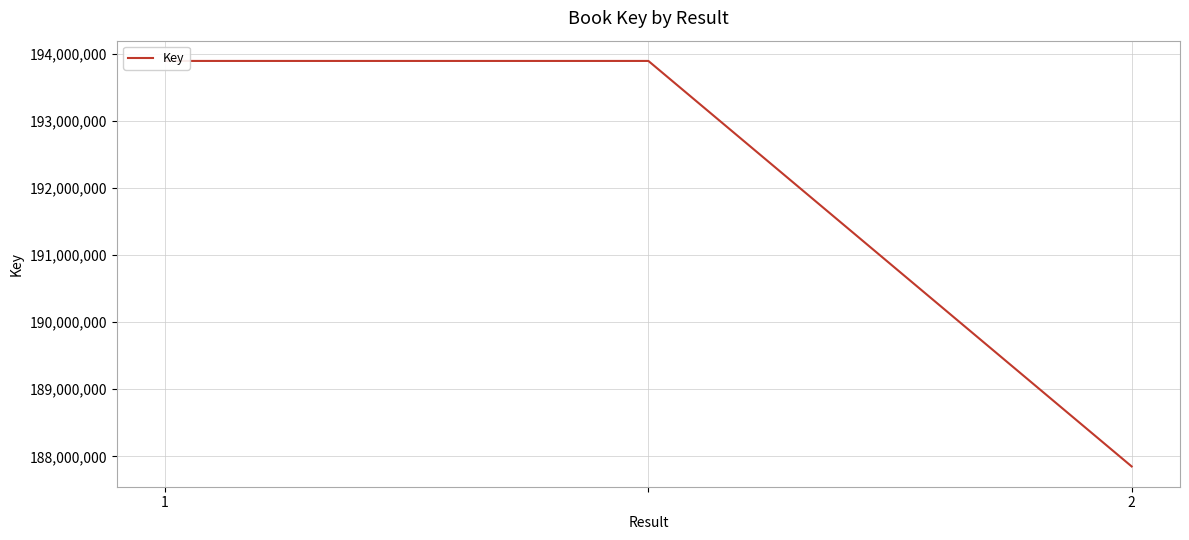

The value at 2 is 112168977. True or false?

False